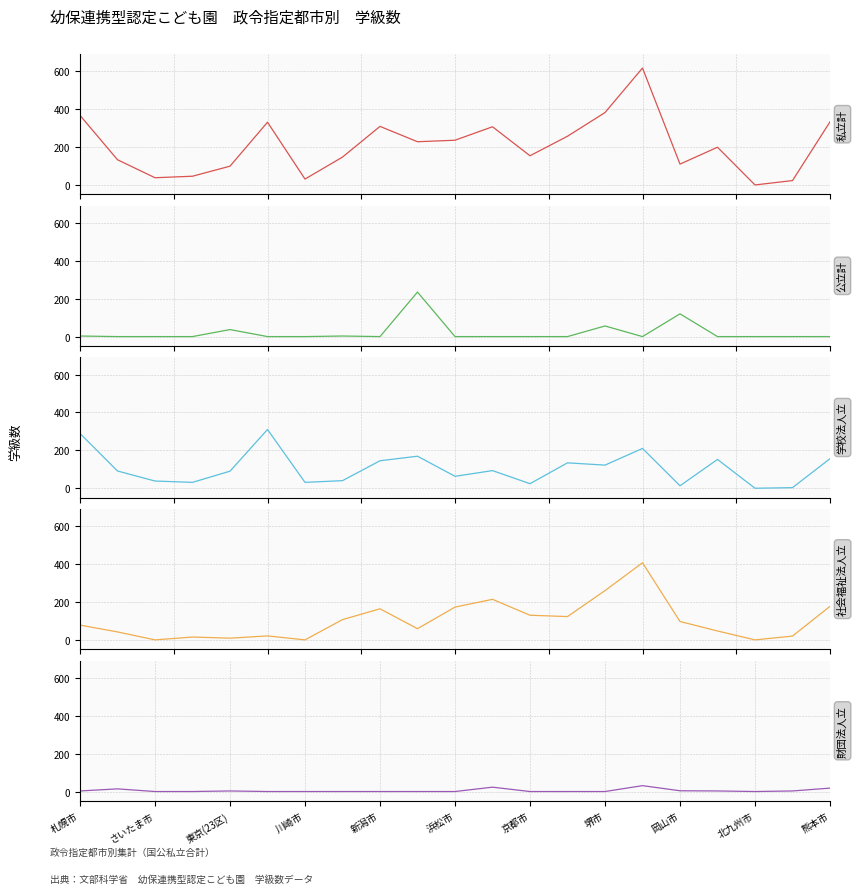

How many values in 学校法人立 are above zero?

20